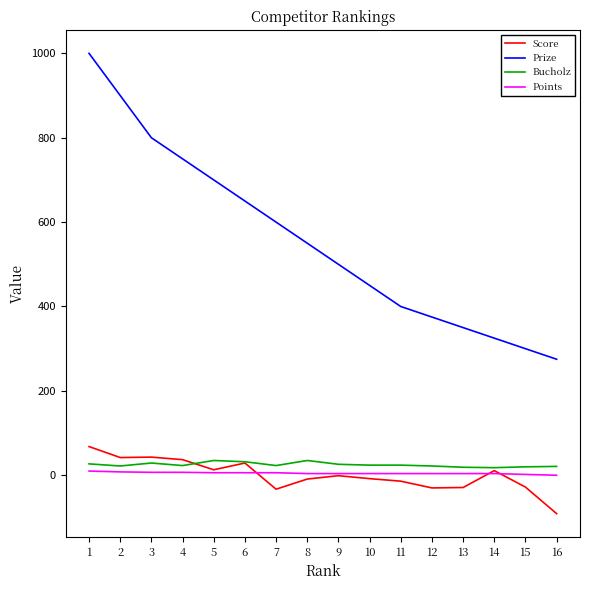

True or false: Bucholz and Prize intersect in this chart.

False